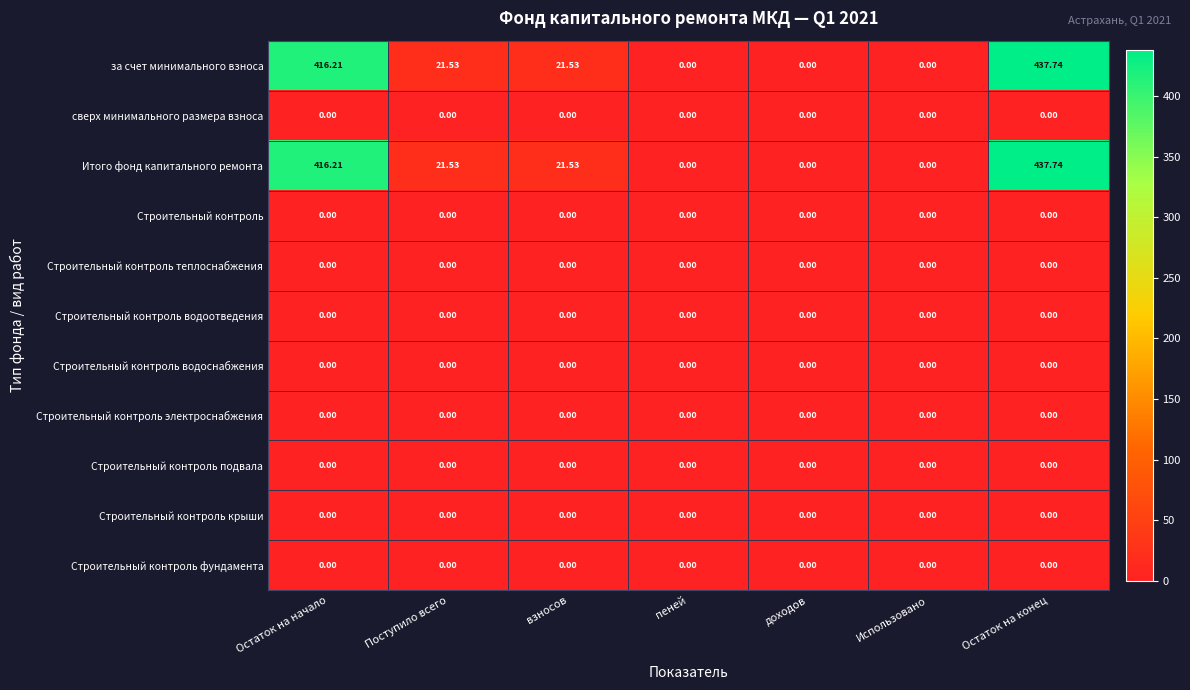

At which label does Итого фонд капитального ремонта first exceed 21?

Остаток на начало